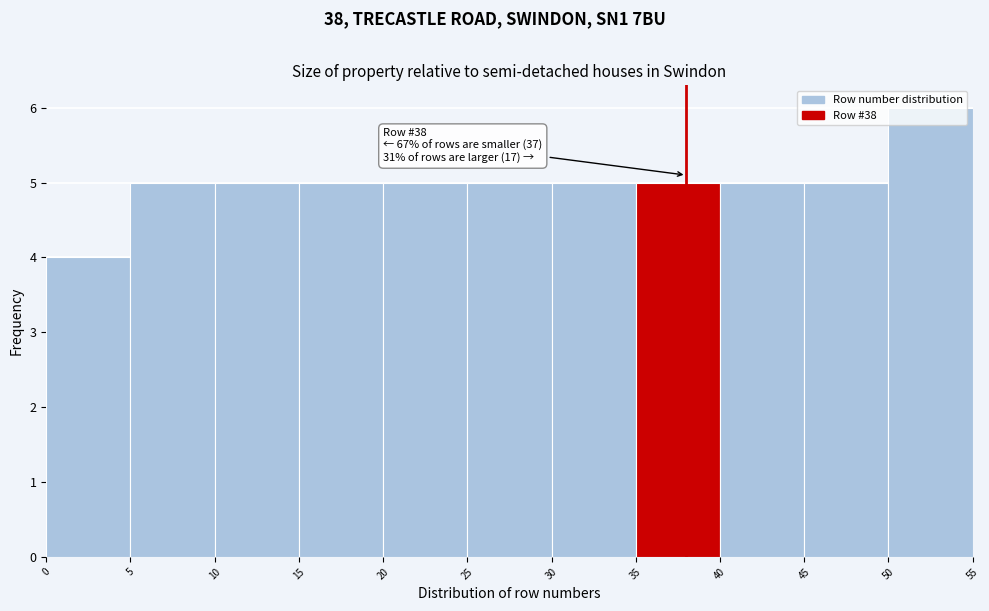

Which range on the x-axis has the tallest bar?

50 to 55